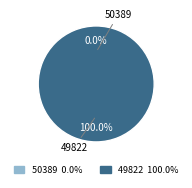

To the nearest percent, what is the combined percentage of 49822 and 50389?

100%